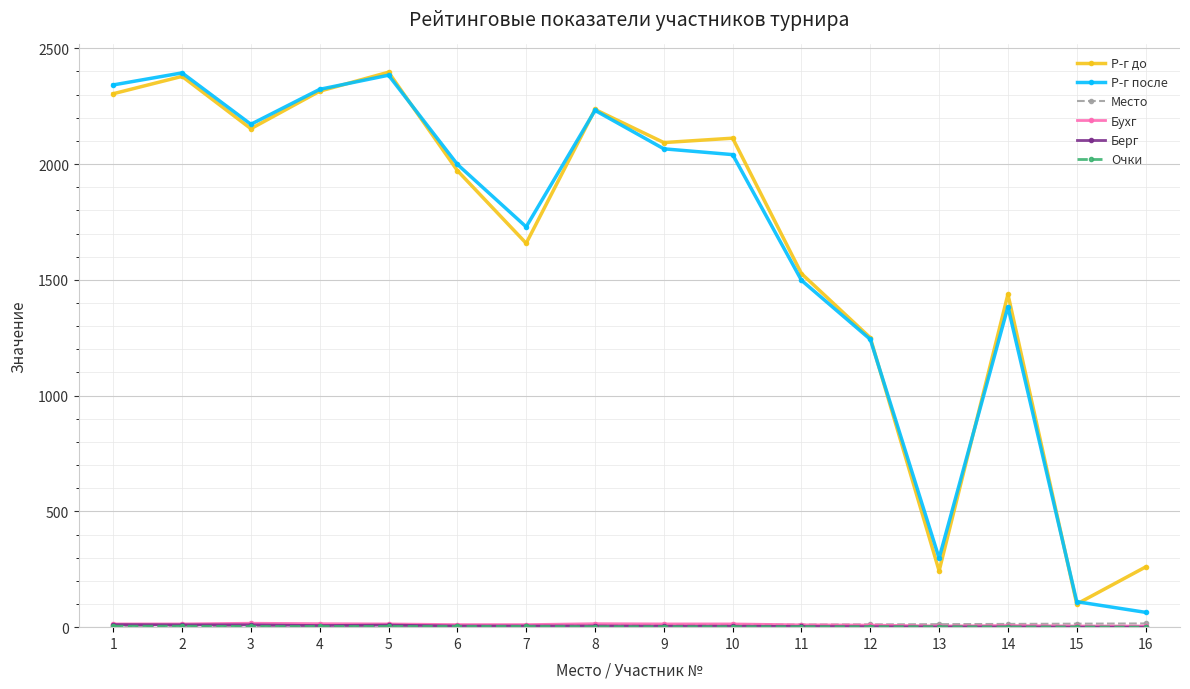

At which category does Р-г после reach its first local valley?

3